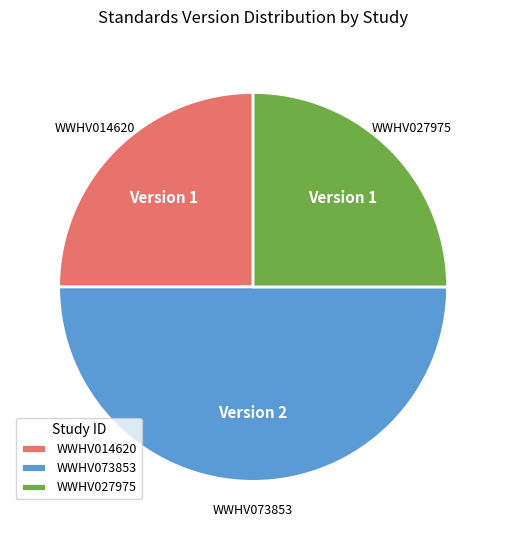

Does WWHV027975 represent more than half of the total?

No